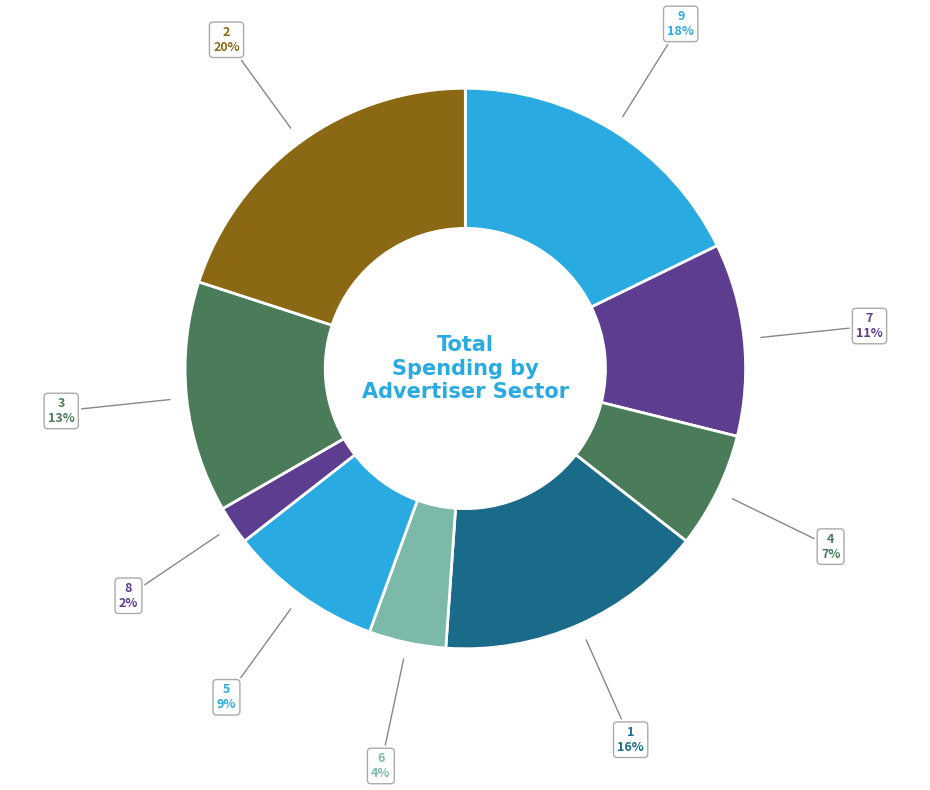

Is it true that 5 is 1% of the pie?

False